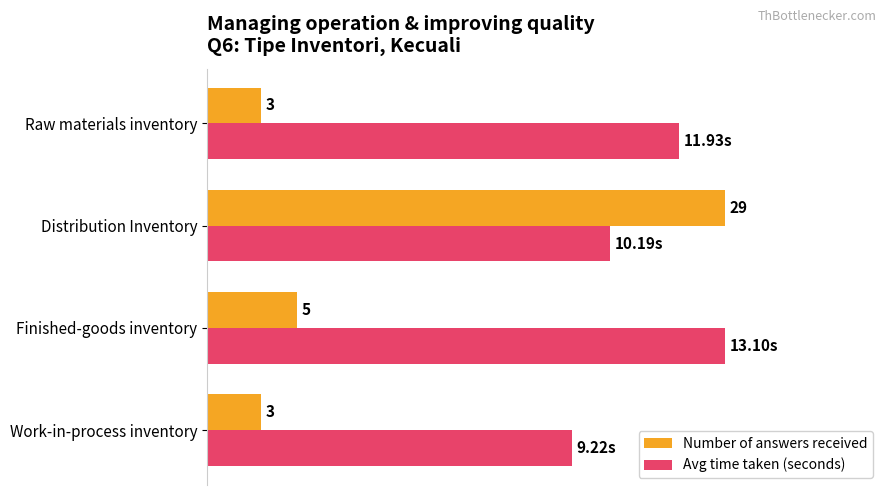

What are all the series names shown in the legend?

Number of answers received, Avg time taken (seconds)